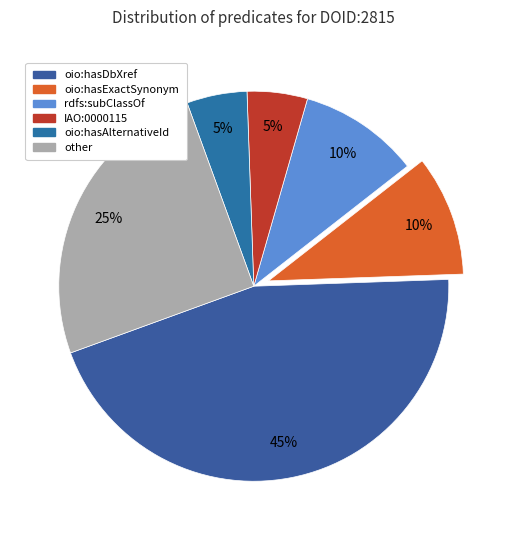

What percentage is NOT represented by oio:hasAlternativeId?

95.0%